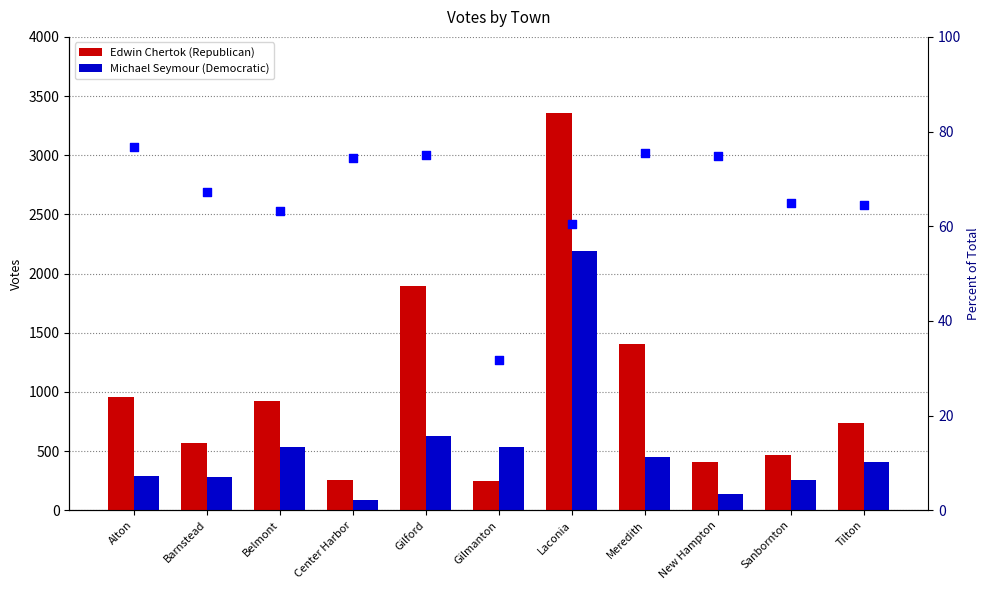

Which series has the widest spread of Y values?

Edwin Chertok (Republican)